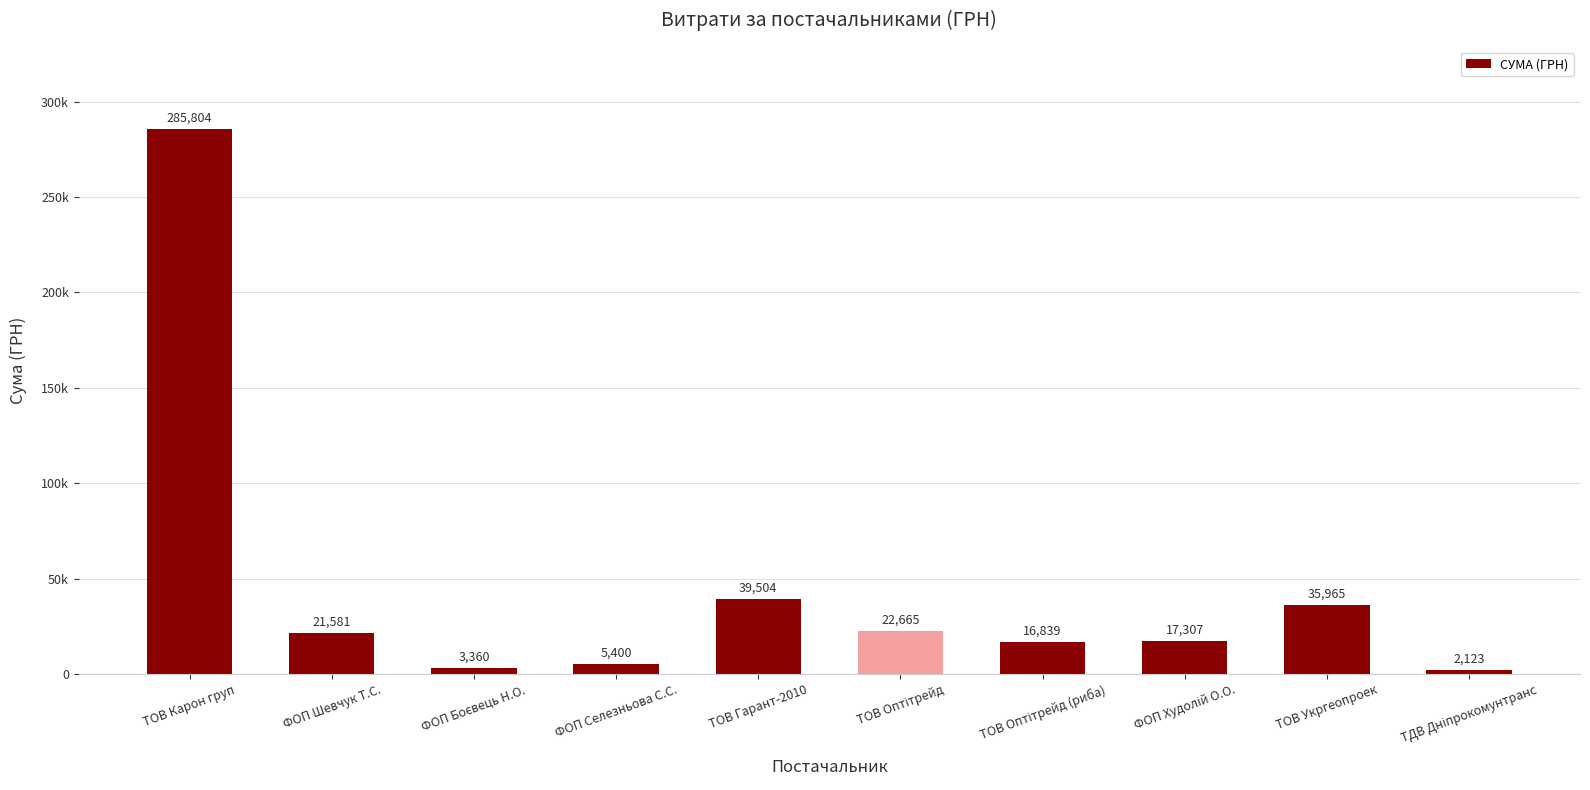

What is the sum of all values?

450548.1